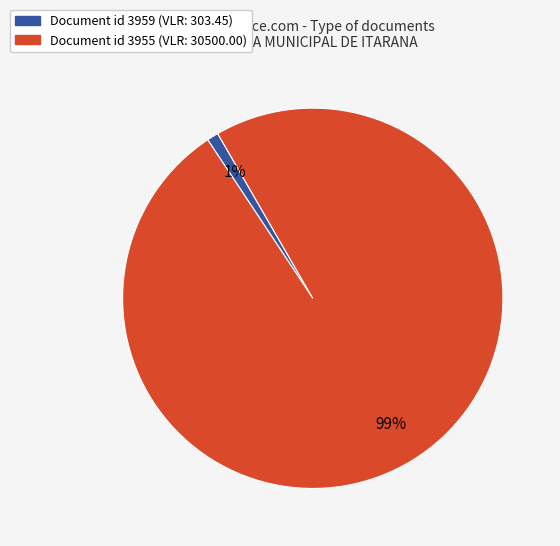

Is there any slice that represents more than half of the pie?

Yes